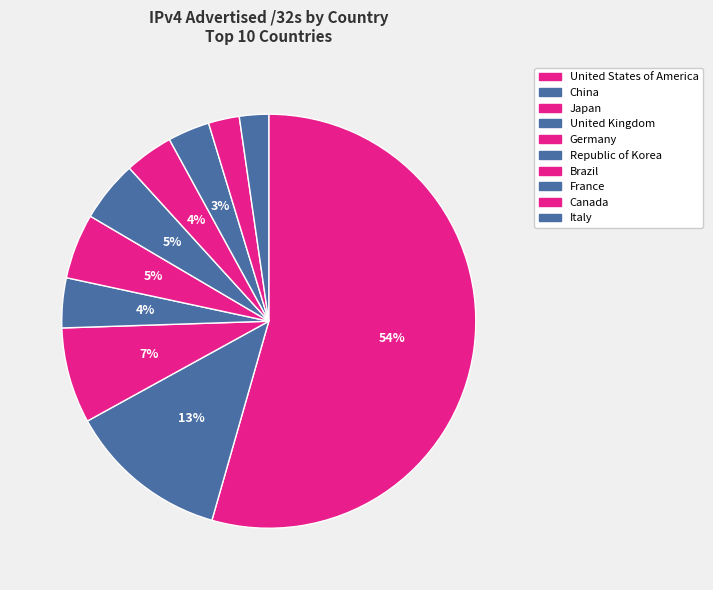

To the nearest percent, what portion does China represent?

13%